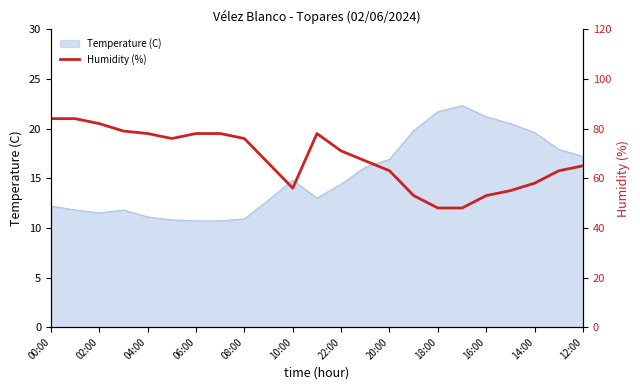

What is the lowest value of the Temperature (C) series?

10.7